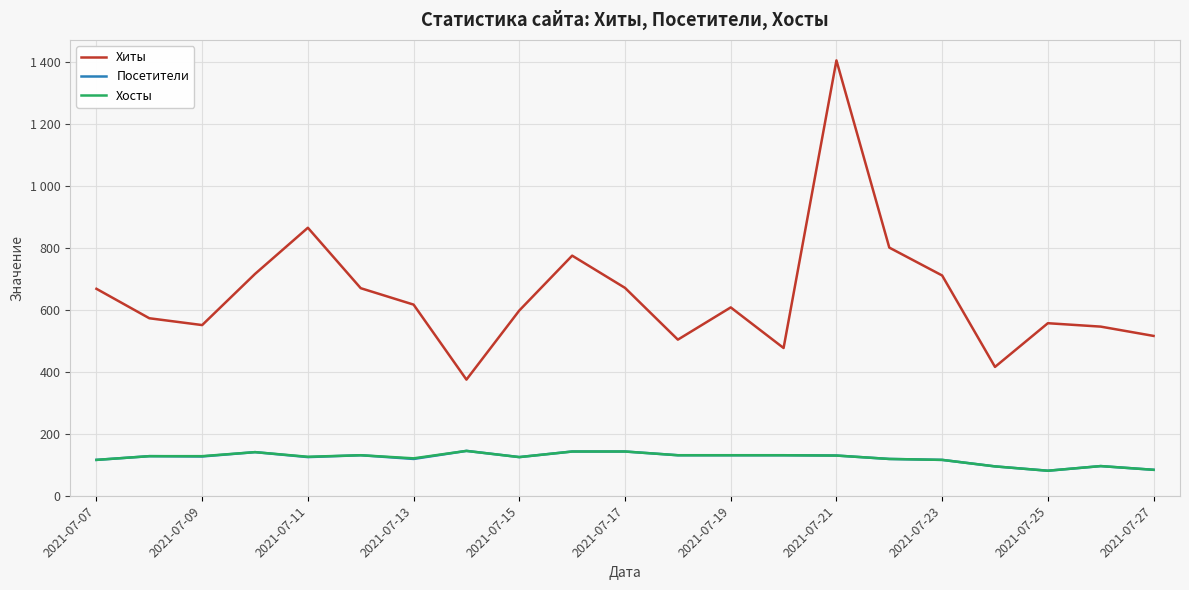

What are all the series names shown in the legend?

Хиты, Посетители, Хосты